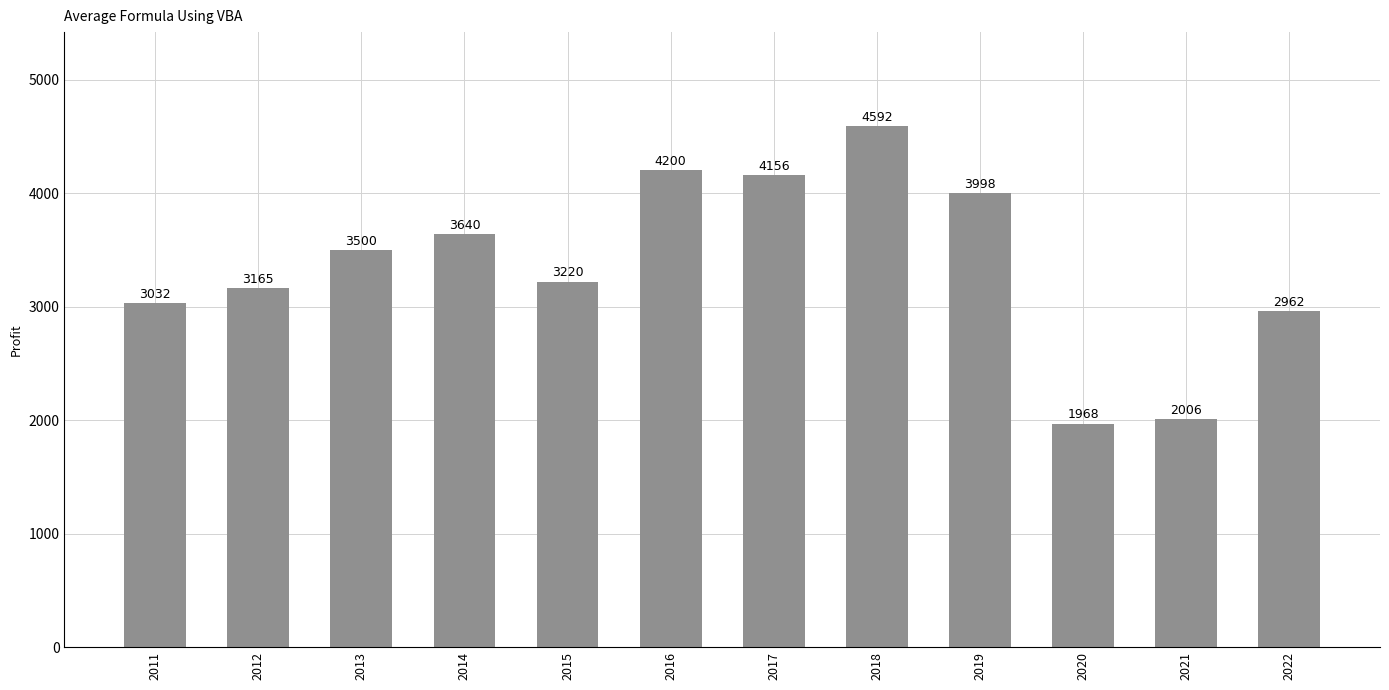

What is the difference between the maximum and minimum values?

2624